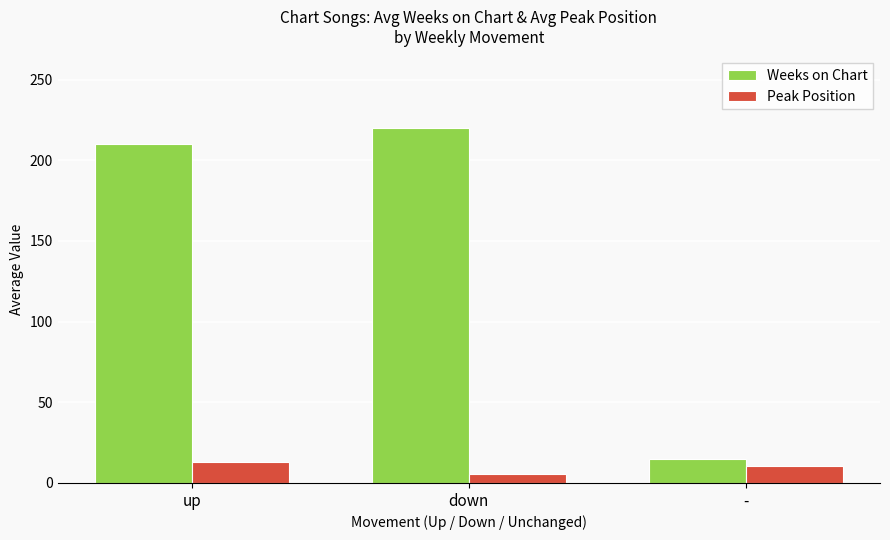

What is the spread (max minus min) of values at -?

4.0